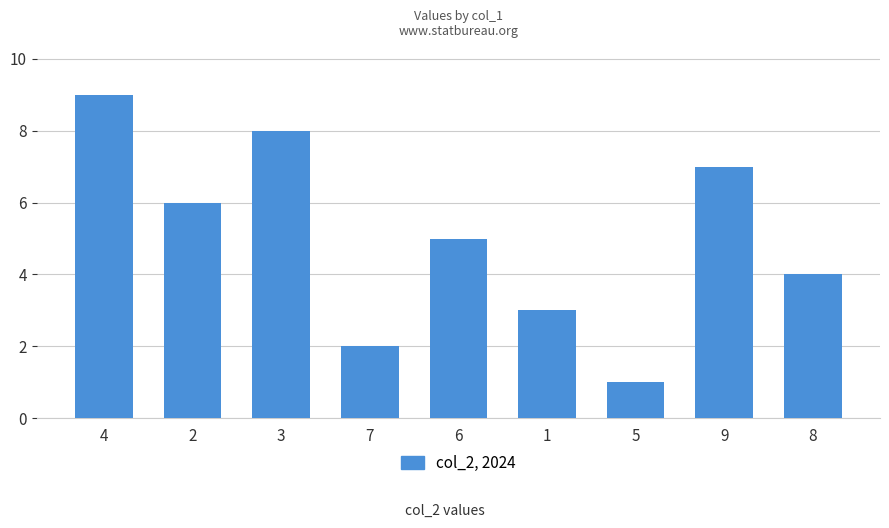

How many bars are there in total?

9